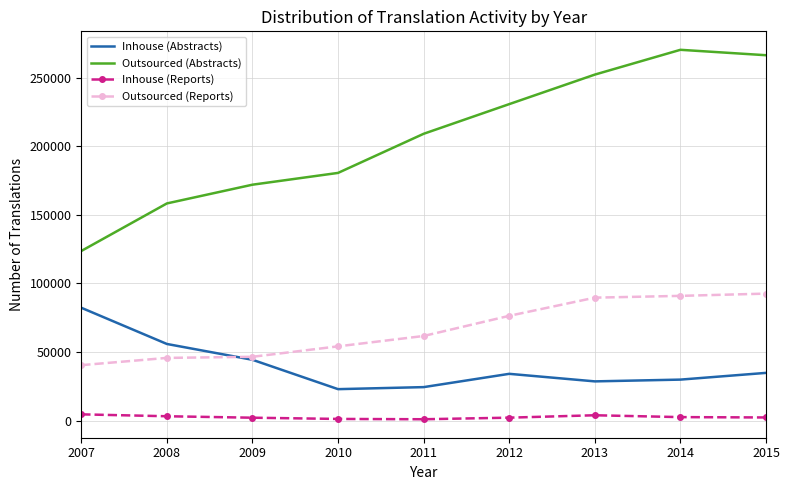

Which series has the widest spread of values?

Outsourced (Abstracts)